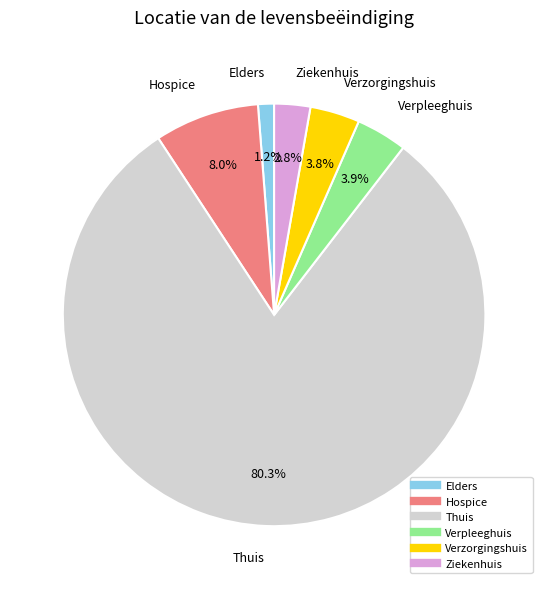

How much of the chart is everything except Verpleeghuis?

96.1%